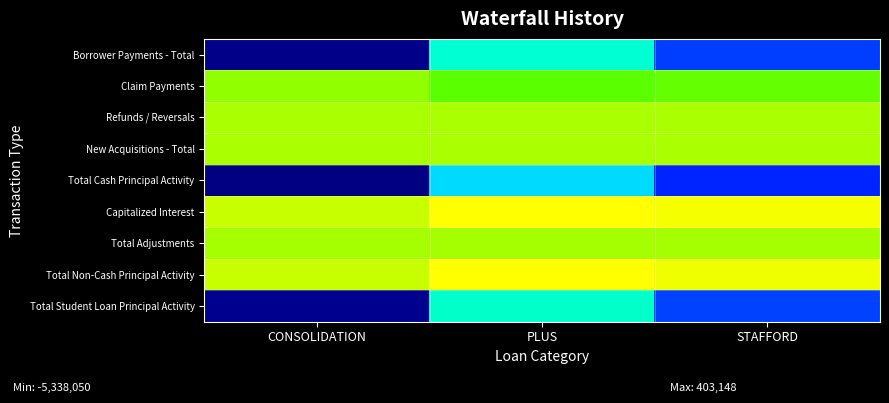

What is the total value across all series at PLUS?

-5827779.2